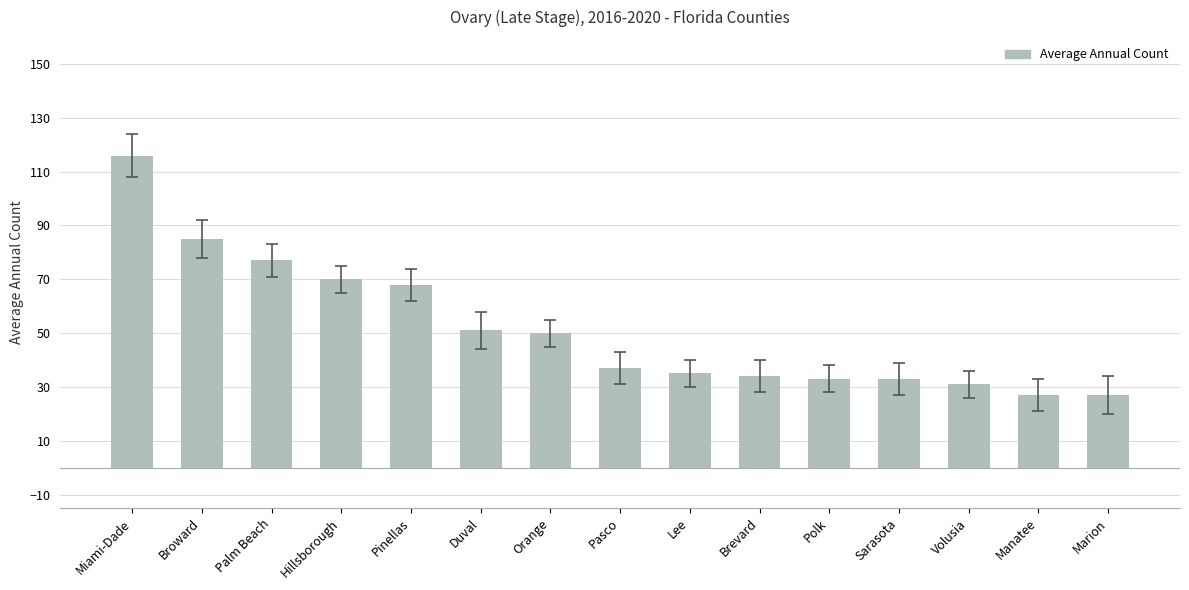

The chart shows a value of 51 at Duval. True or false?

True